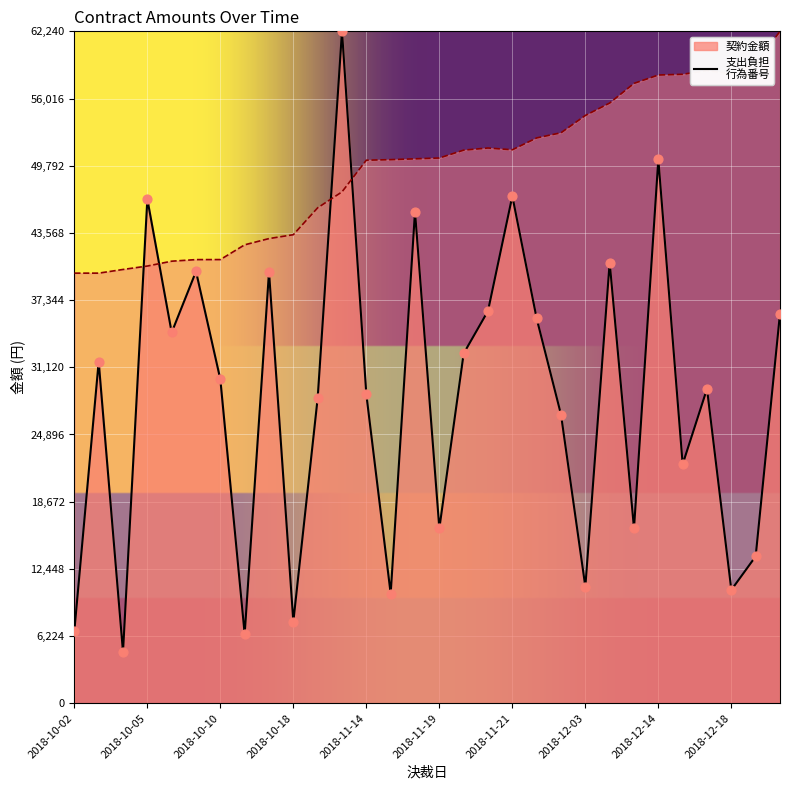

What are all the series names shown in the legend?

契約金額, 支出負担
行為番号